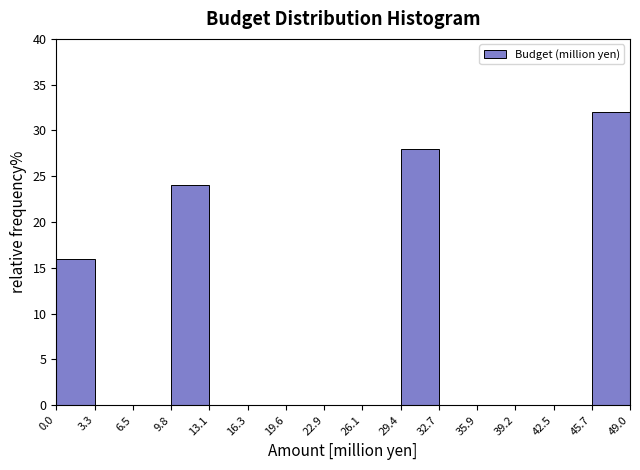

Reading left to right, list every bar in this chart as the range it spans on the x-axis followed by its height. The values are not printed on the chart, so give them approximately, as read against the axis.

0.0 to 3.3: 16
3.3 to 6.5: 0
6.5 to 9.8: 0
9.8 to 13.1: 24
13.1 to 16.3: 0
16.3 to 19.6: 0
19.6 to 22.9: 0
22.9 to 26.1: 0
26.1 to 29.4: 0
29.4 to 32.7: 28
32.7 to 35.9: 0
35.9 to 39.2: 0
39.2 to 42.5: 0
42.5 to 45.7: 0
45.7 to 49.0: 32